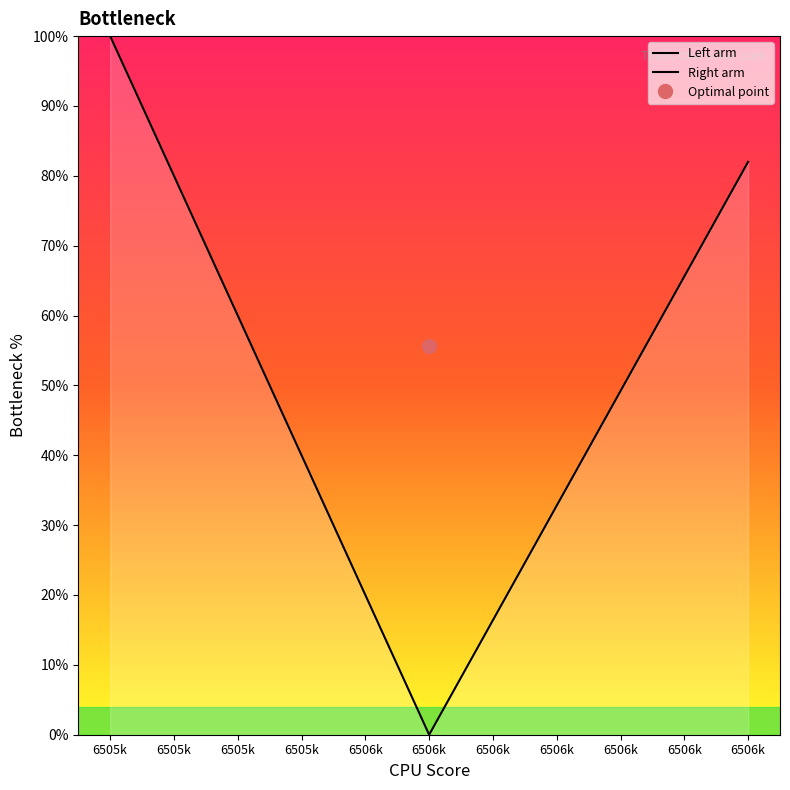

What is the label of the 5th point from the right?

6505k